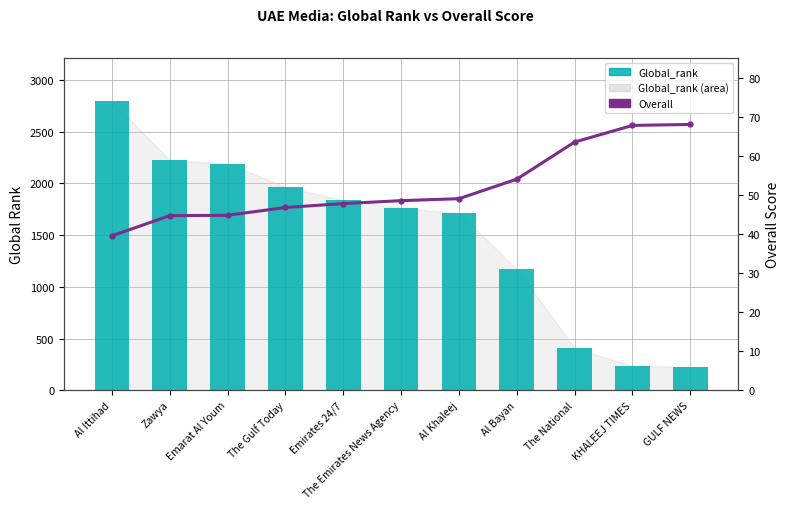

Where is Overall nearest to the value 53?

Al Bayan